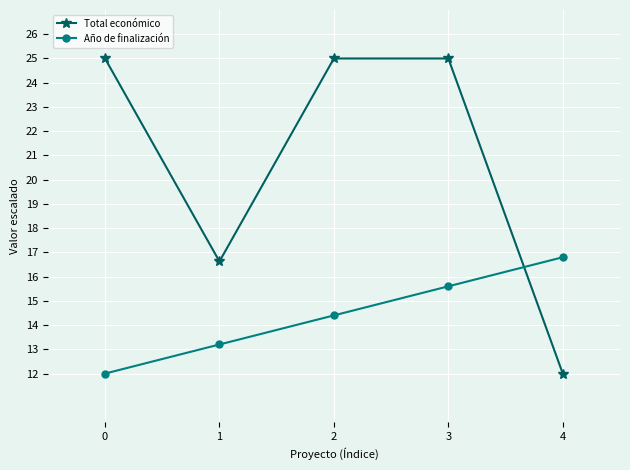

Where is Año de finalización nearest to the value 14?

2